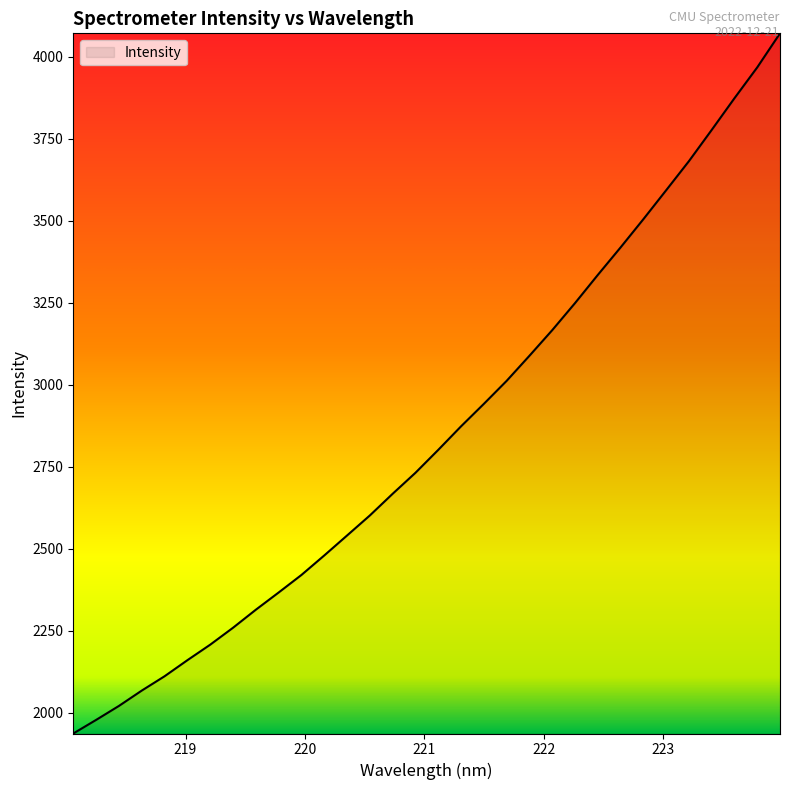

What is the average value?

2850.9